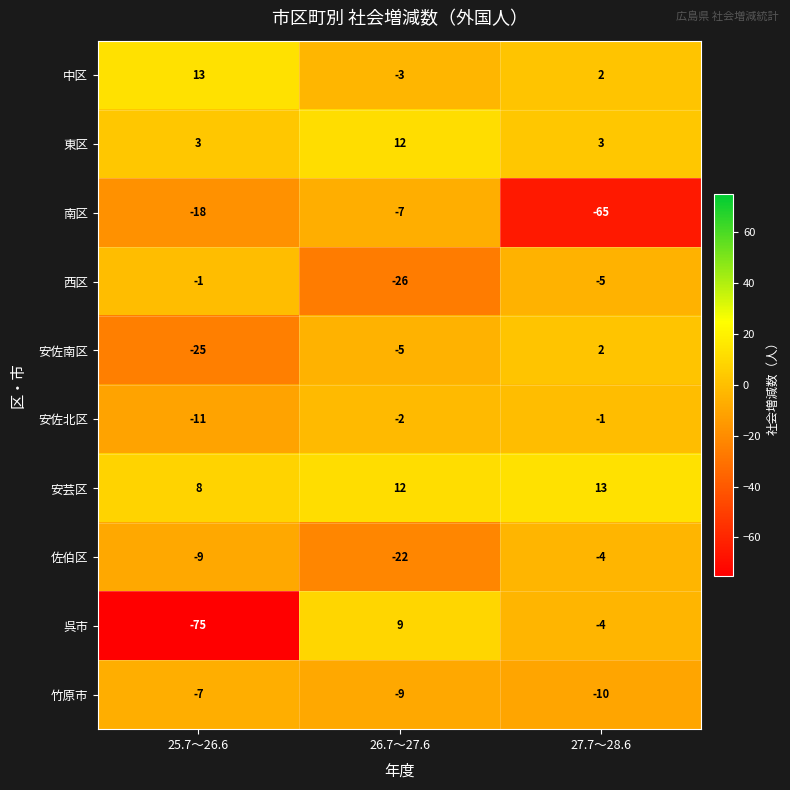

Reading left to right, what are all the values shown in this chart?

中区: 25.7～26.6=13	26.7～27.6=-3	27.7～28.6=2
東区: 25.7～26.6=3	26.7～27.6=12	27.7～28.6=3
南区: 25.7～26.6=-18	26.7～27.6=-7	27.7～28.6=-65
西区: 25.7～26.6=-1	26.7～27.6=-26	27.7～28.6=-5
安佐南区: 25.7～26.6=-25	26.7～27.6=-5	27.7～28.6=2
安佐北区: 25.7～26.6=-11	26.7～27.6=-2	27.7～28.6=-1
安芸区: 25.7～26.6=8	26.7～27.6=12	27.7～28.6=13
佐伯区: 25.7～26.6=-9	26.7～27.6=-22	27.7～28.6=-4
呉市: 25.7～26.6=-75	26.7～27.6=9	27.7～28.6=-4
竹原市: 25.7～26.6=-7	26.7～27.6=-9	27.7～28.6=-10